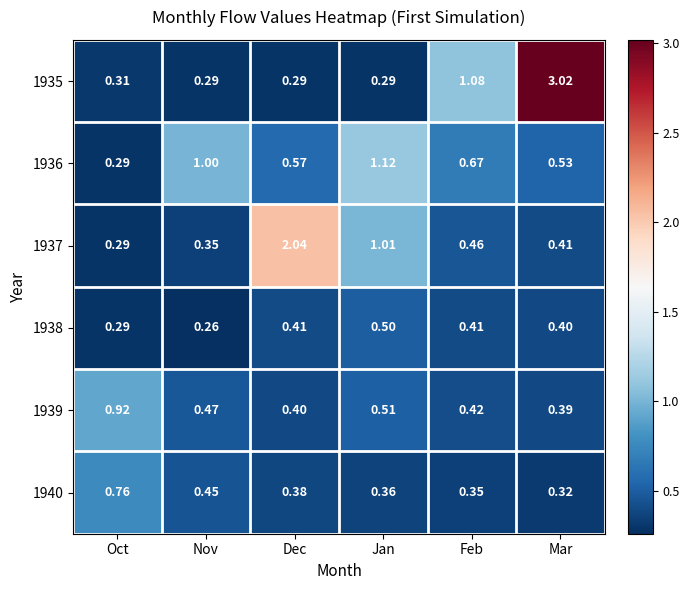

List the series in order of their peak value, lowest first.

1938, 1940, 1939, 1936, 1937, 1935